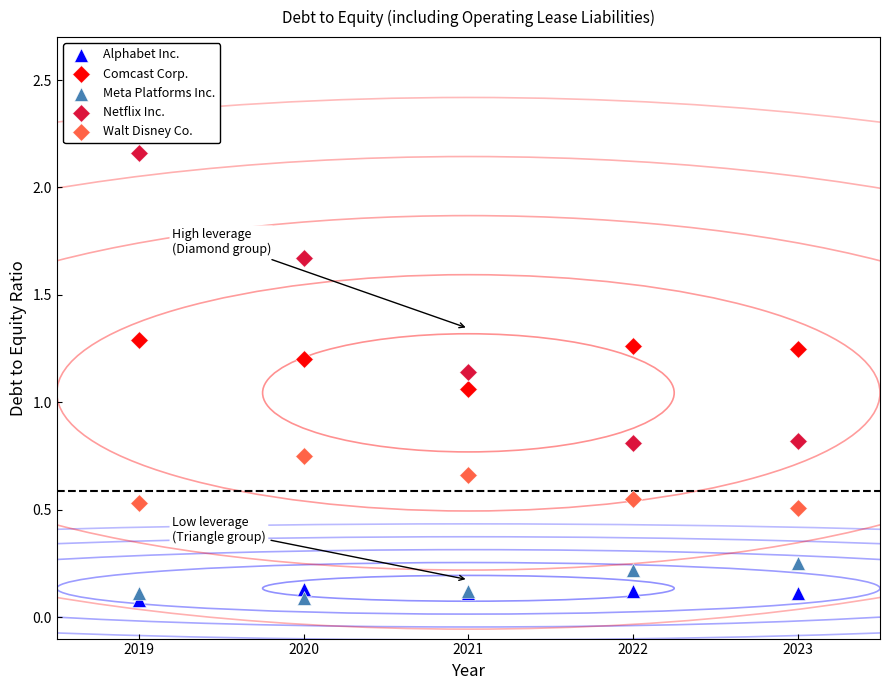

Which series has the widest spread of Y values?

Netflix Inc.